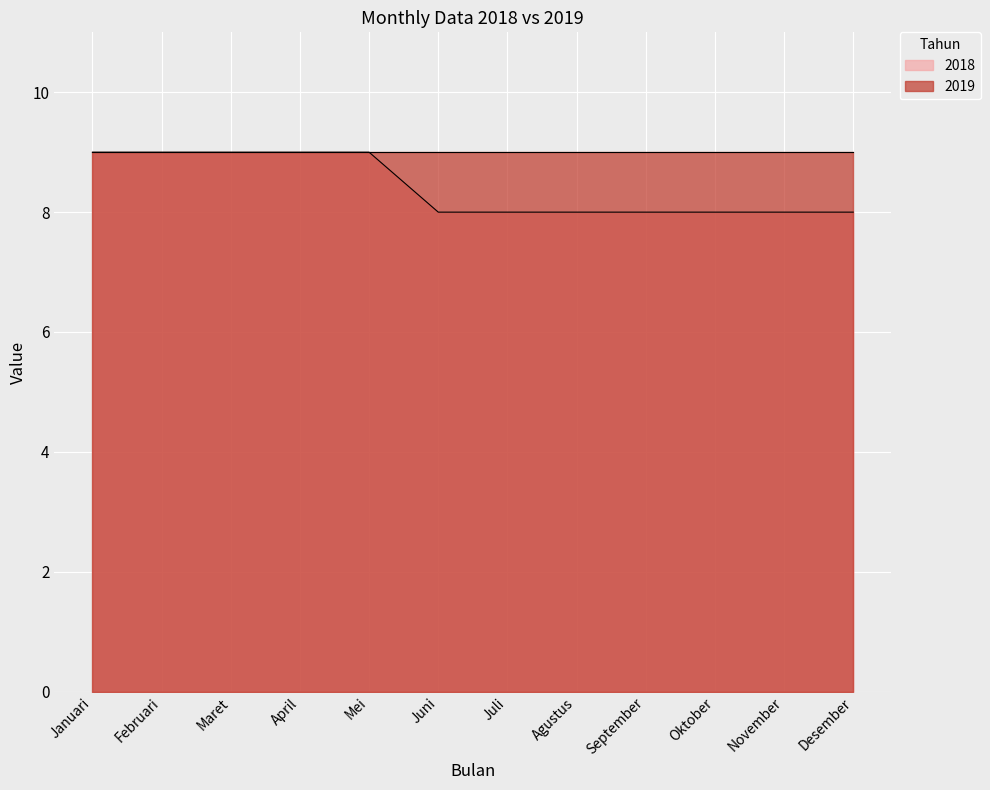

Rank the categories by value from highest to lowest.

Januari, Februari, Maret, April, Mei, Juni, Juli, Agustus, September, Oktober, November, Desember